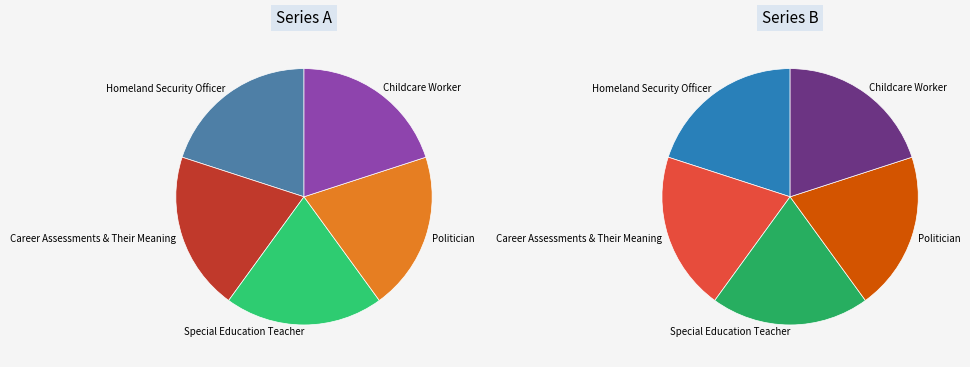

Which has a higher value, Homeland Security Officer or Career Assessments & Their Meaning?

Career Assessments & Their Meaning